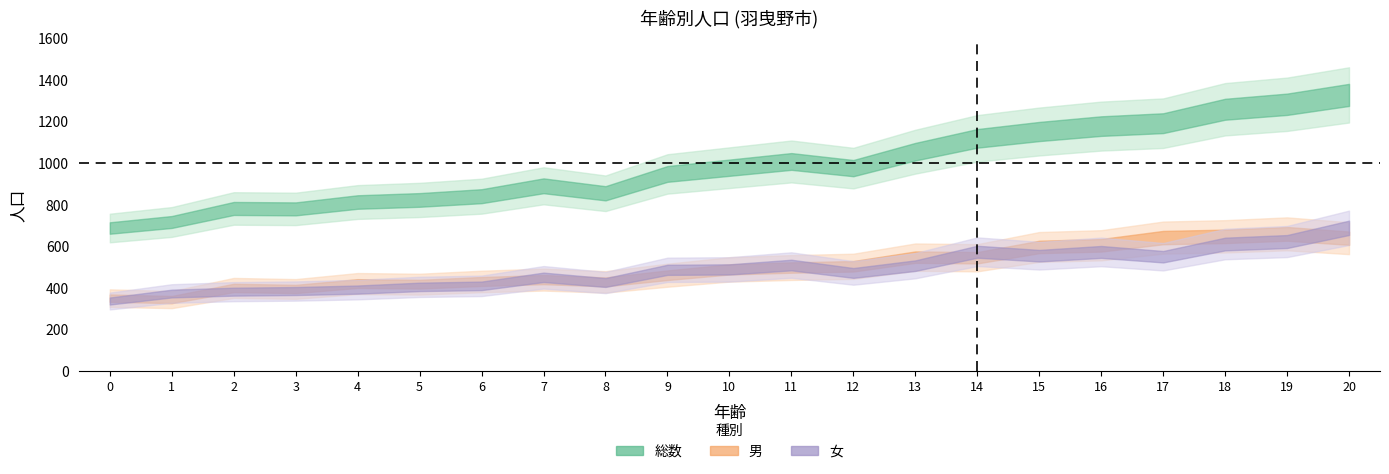

True or false: 女 and 総数 intersect in this chart.

False